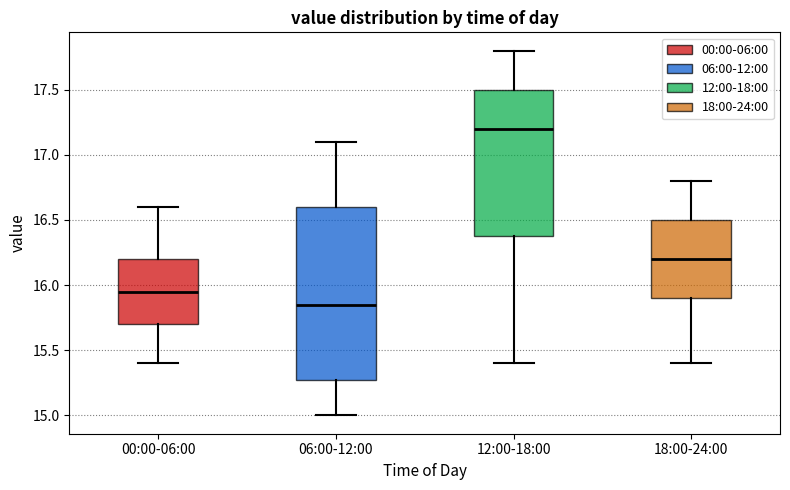

Which box is the tallest, from its lower edge to its upper edge?

06:00-12:00